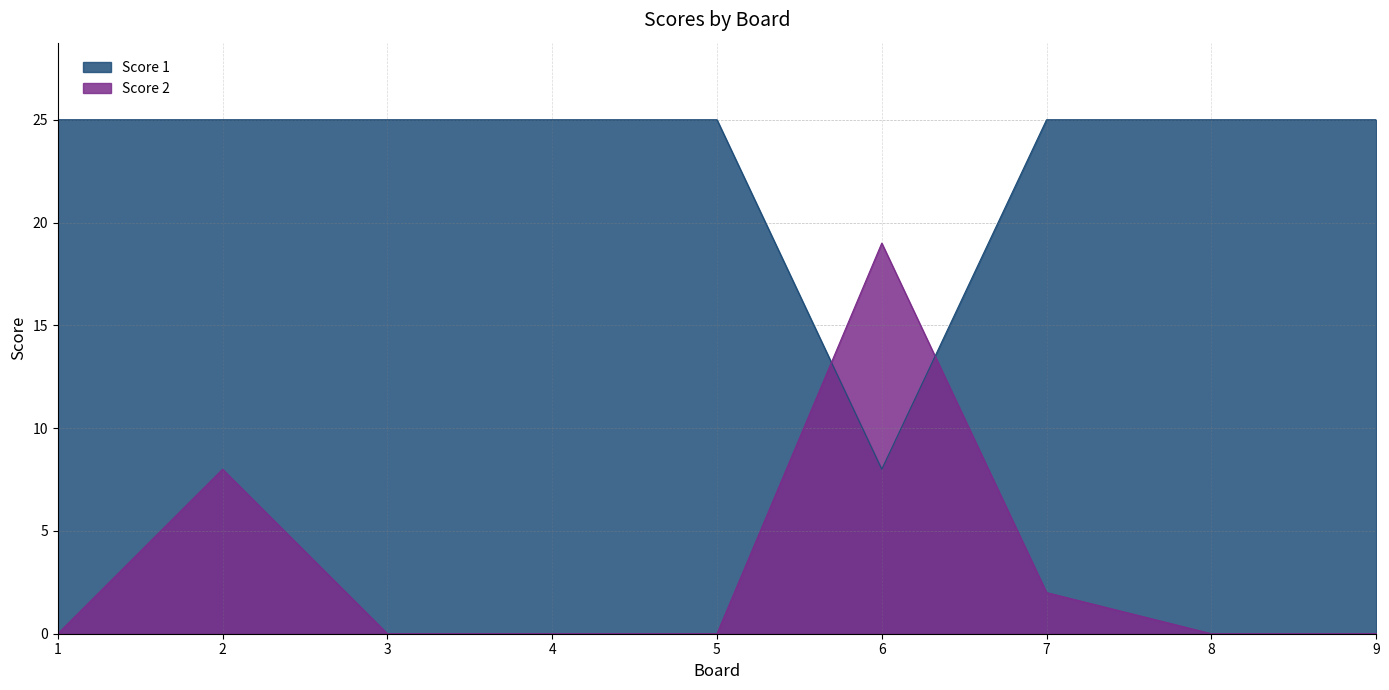

What is the difference between the Score 1 values at 6 and 3?

17